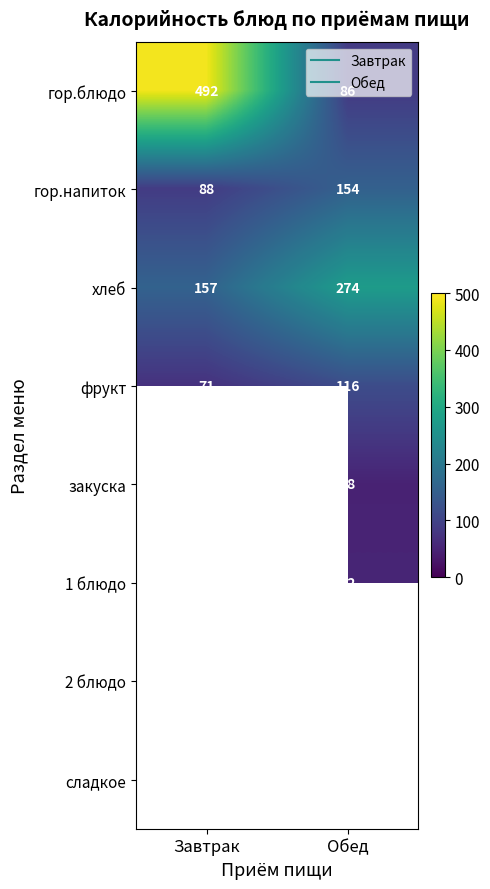

What is the greatest value displayed?

492.0